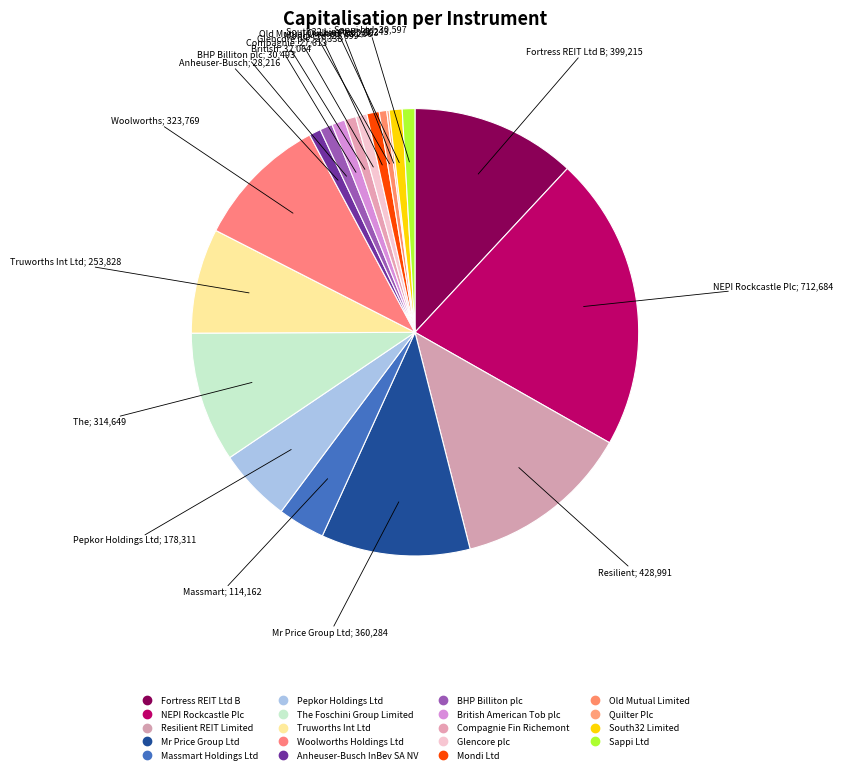

What is the change in value from Anheuser-Busch InBev SA NV to South32 Limited?

+3026.4